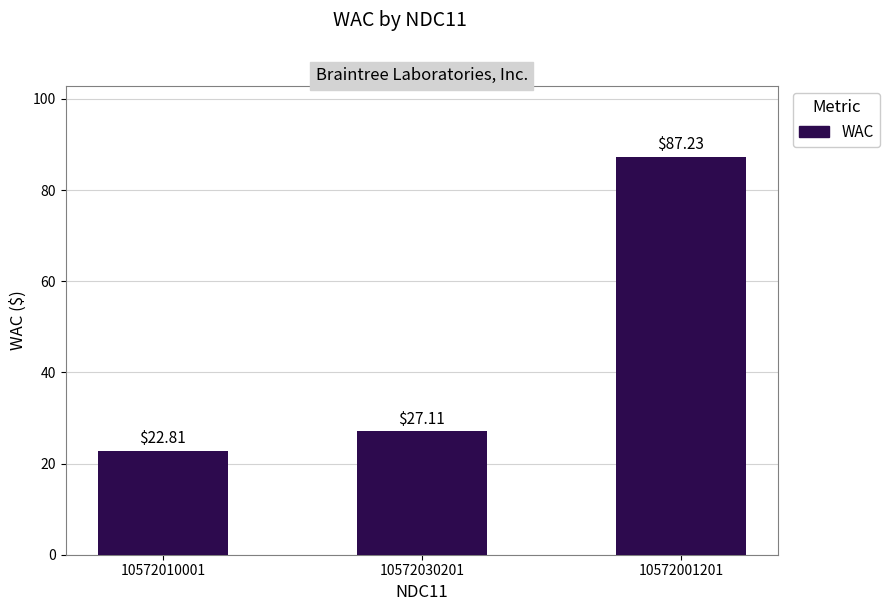

How many categories are shown in the chart?

3